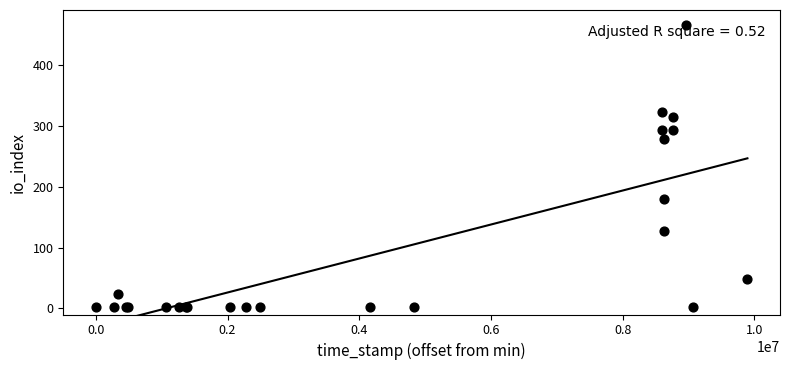

What Y value in the scatter plot is closest to 234?

278